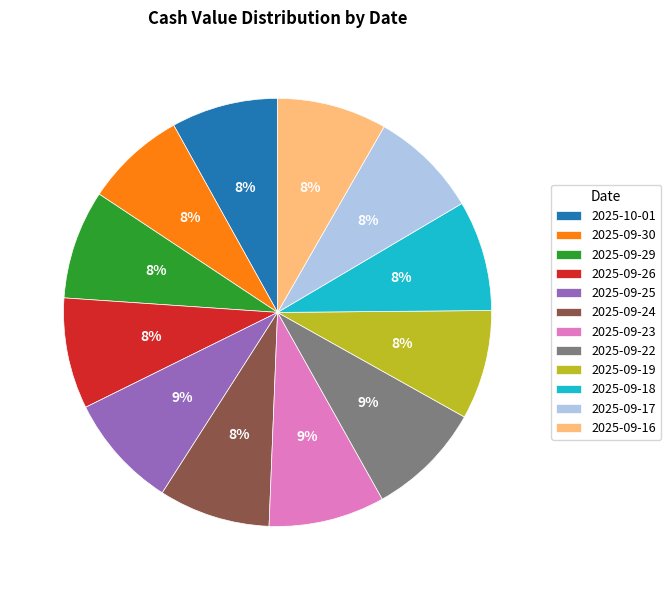

Between 2025-09-23 and 2025-09-19, which is larger?

2025-09-23